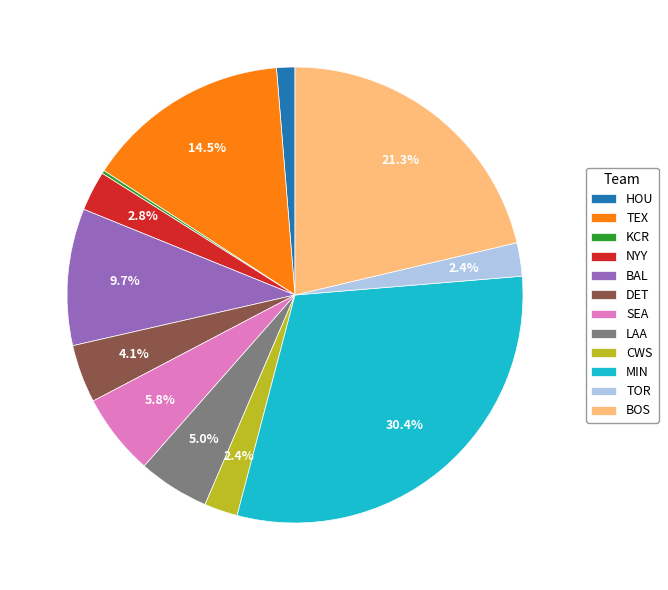

Is there a majority slice in this chart?

No